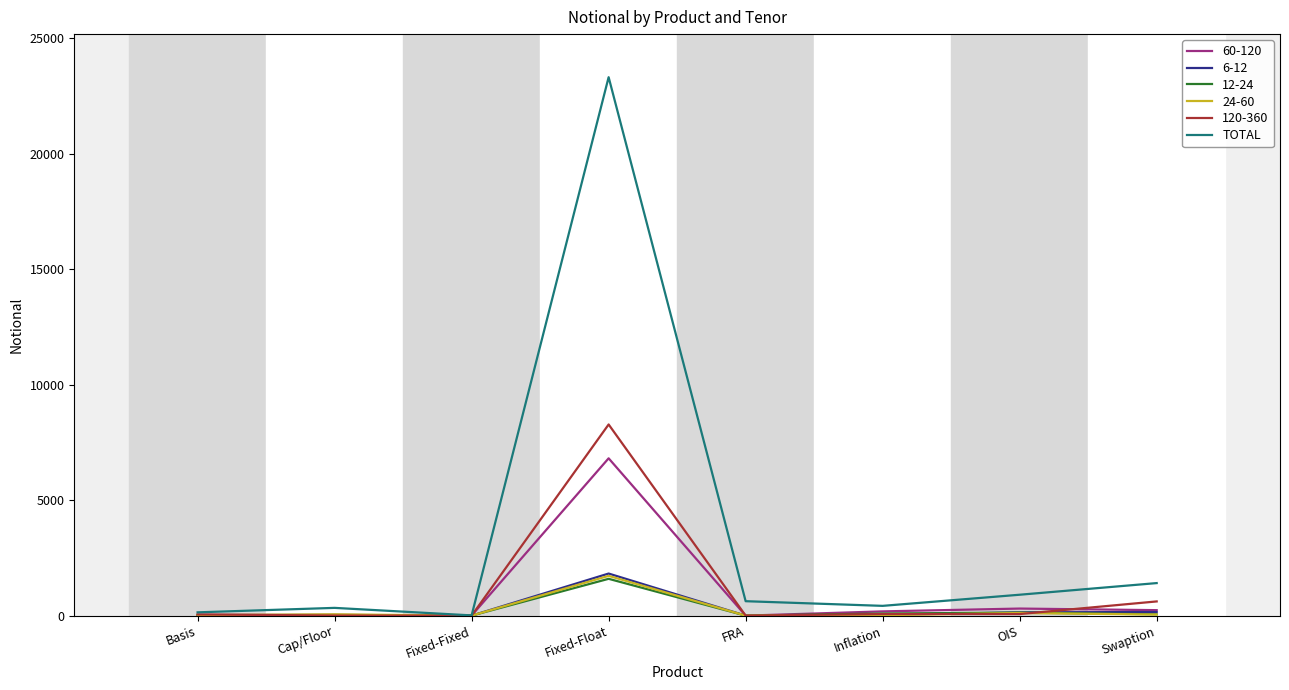

What is the difference between the highest and lowest values at FRA?

625